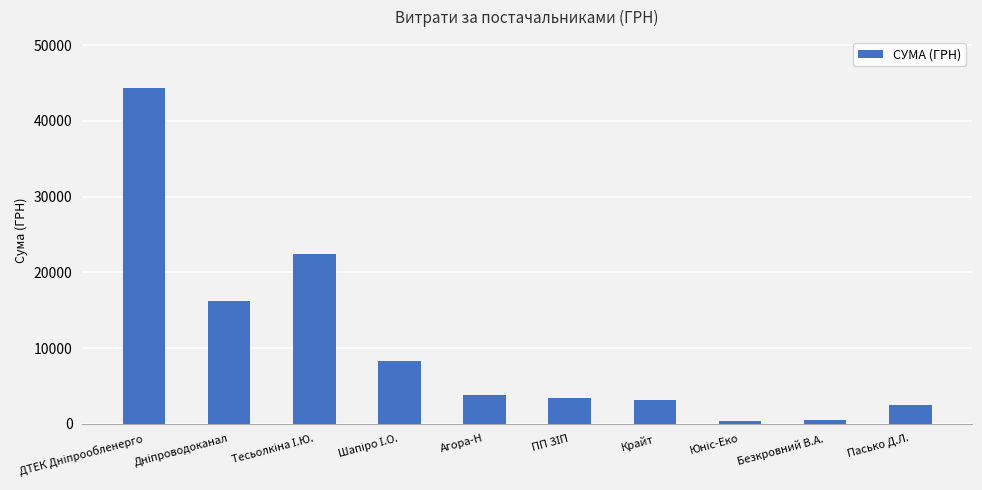

What is the difference between the maximum and second lowest values?

43893.2